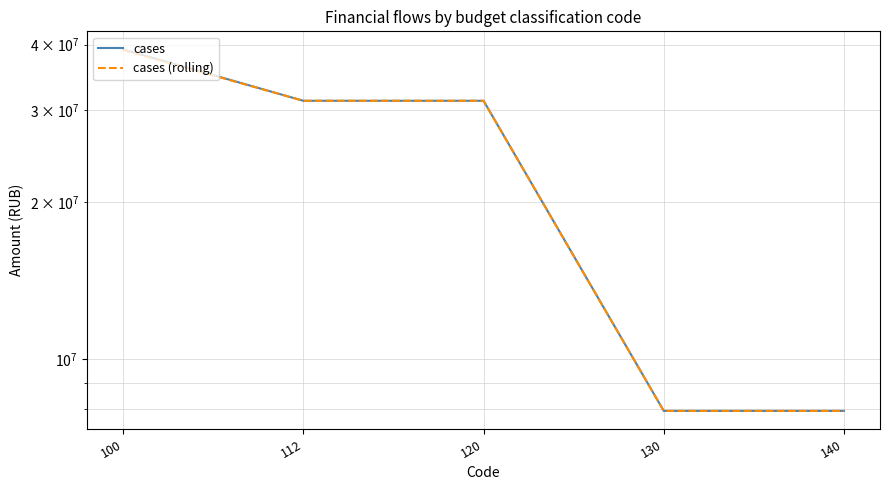

At which label is cases closest to 23564800?

112